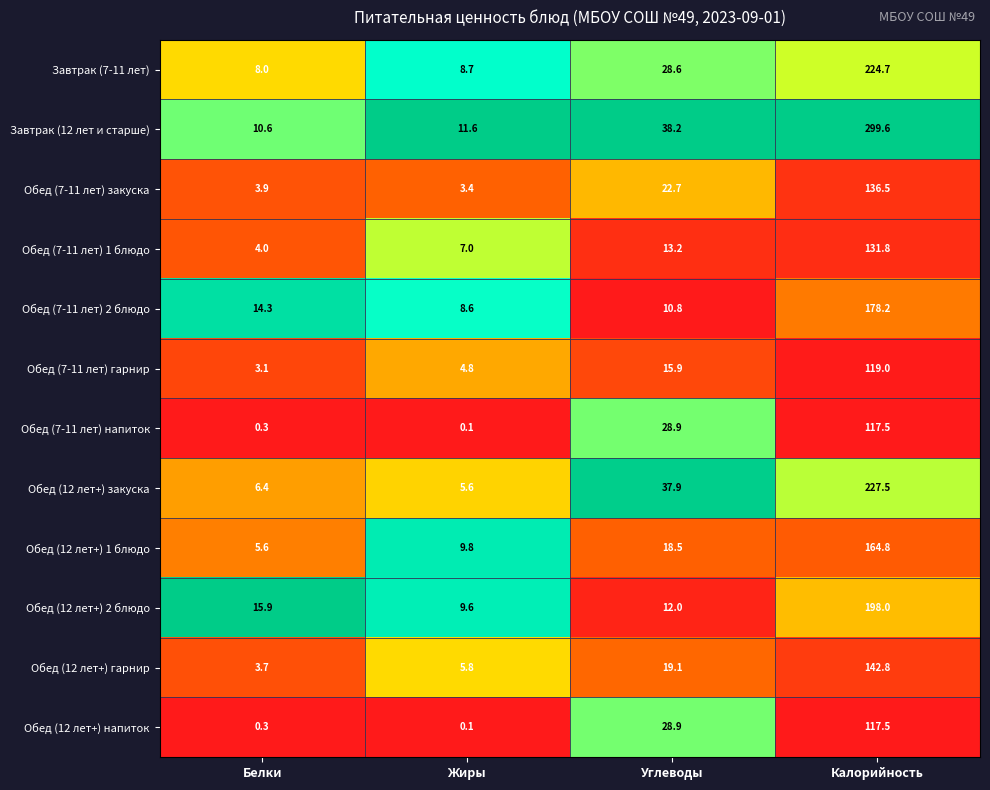

The value of Обед (12 лет+) закуска at Белки is 6.4. True or false?

True